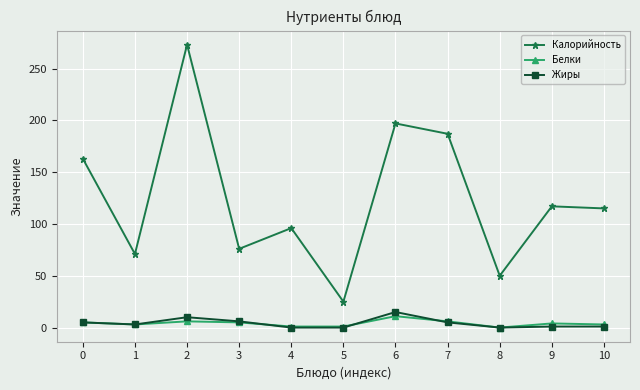

True or false: Жиры has a value of 0 at 8.

True